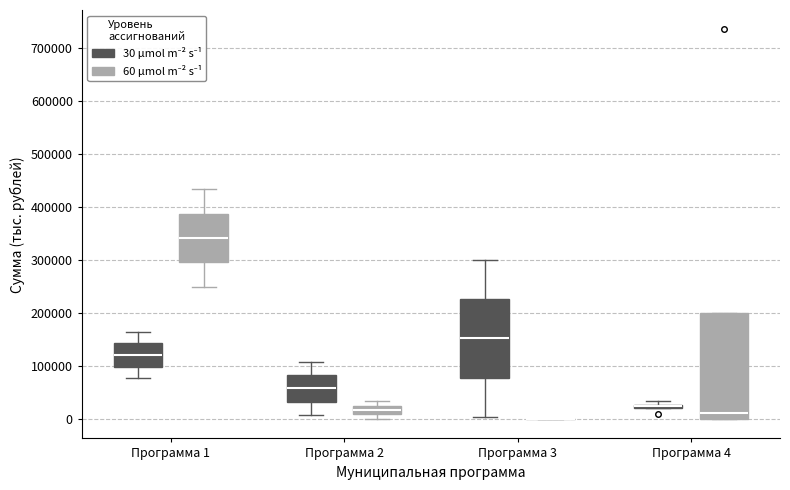

Where does the upper whisker of the box for Программа 1 (60 μmol m⁻² s⁻¹) end on the y-axis? The values are not printed on the chart, so give them approximately, as read against the axis.

430000